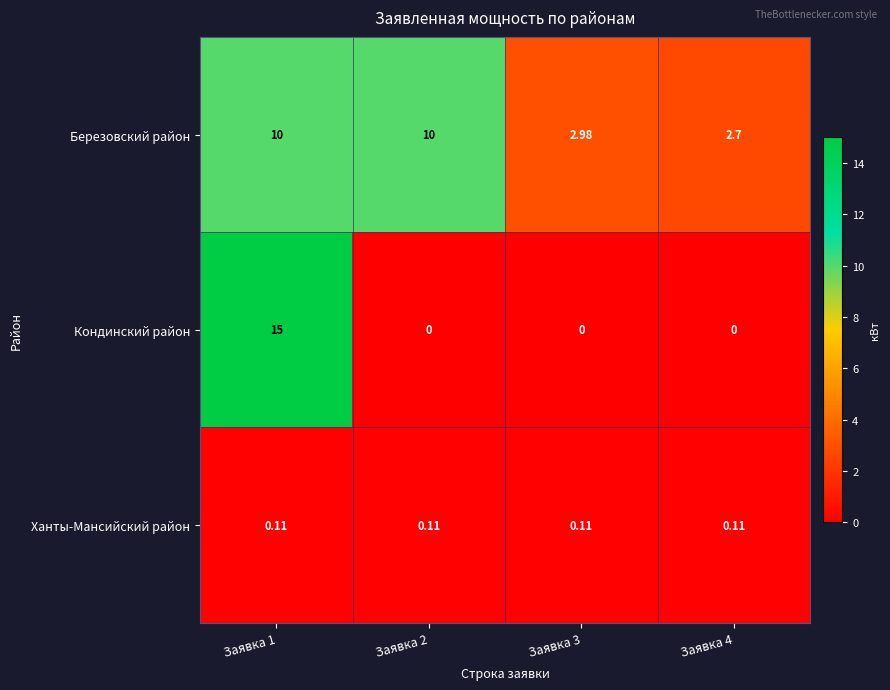

At how many categories does at least one series exceed 14?

1